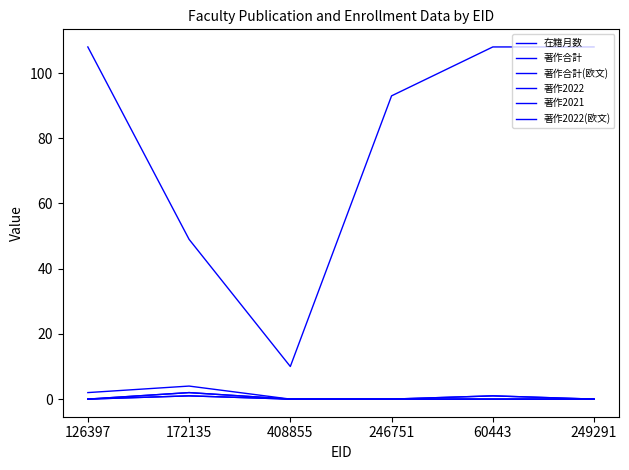

What is the difference between the maximum and minimum values in the 著作2022 series?

2